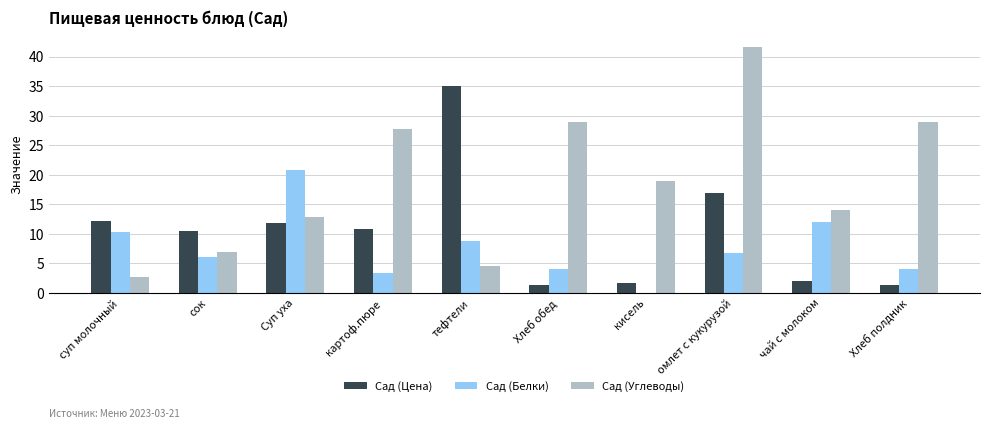

What is the greatest value displayed?

41.7